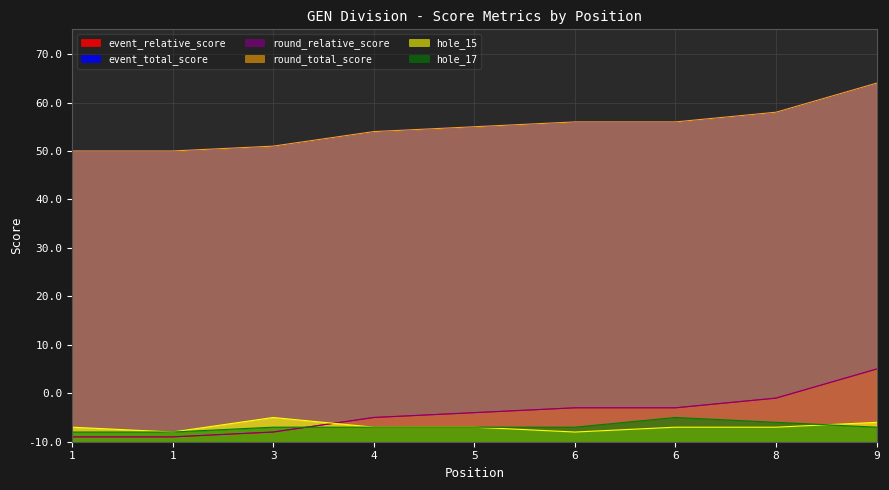

At which label does event_total_score first exceed 65?

6